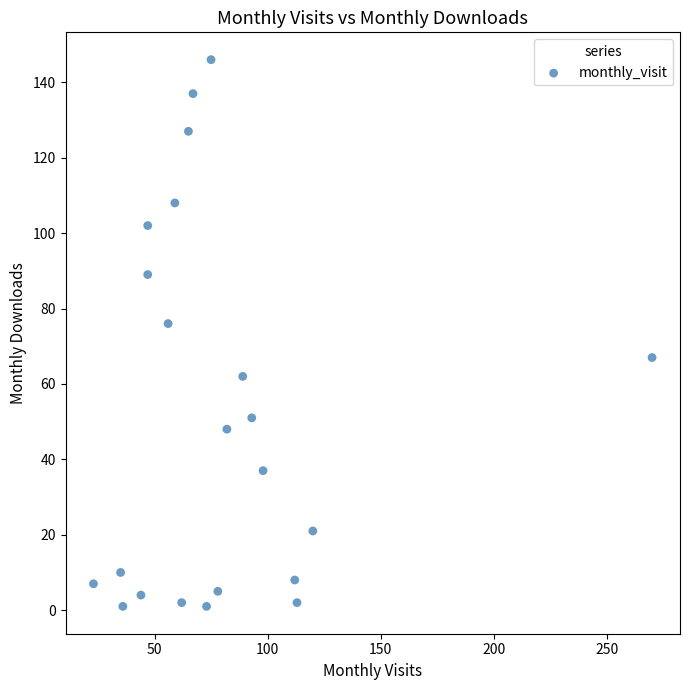

What Y value in the scatter plot is closest to 73?

76